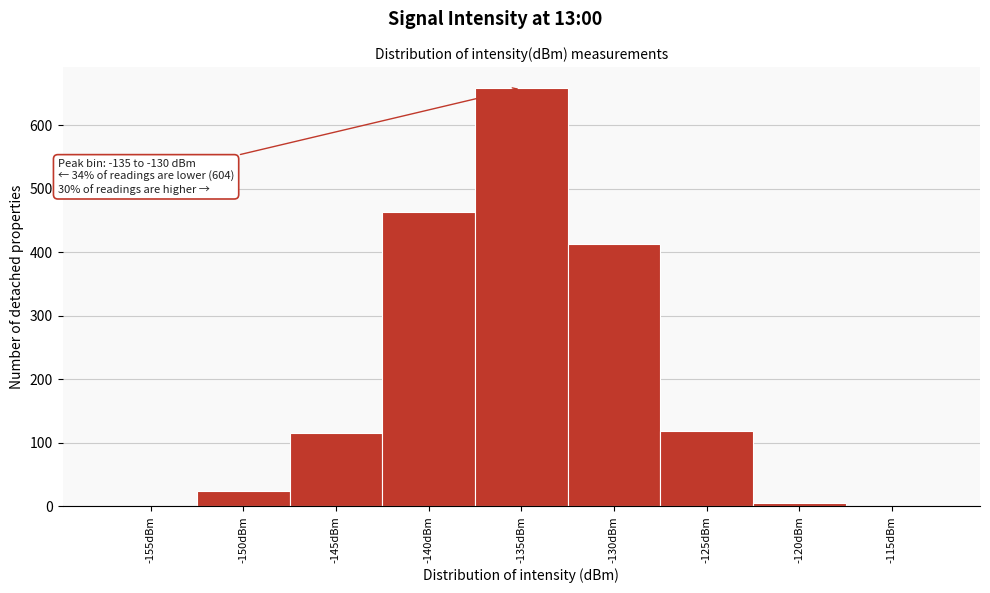

Reading left to right, extract all data points from this chart.

-155dBm=1	-150dBm=24	-145dBm=115	-140dBm=464	-135dBm=659	-130dBm=413	-125dBm=118	-120dBm=5	-115dBm=1